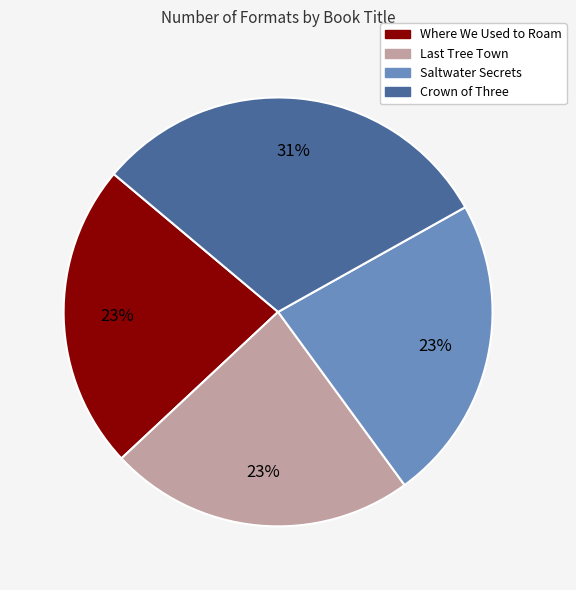

Does Saltwater Secrets represent more than half of the total?

No